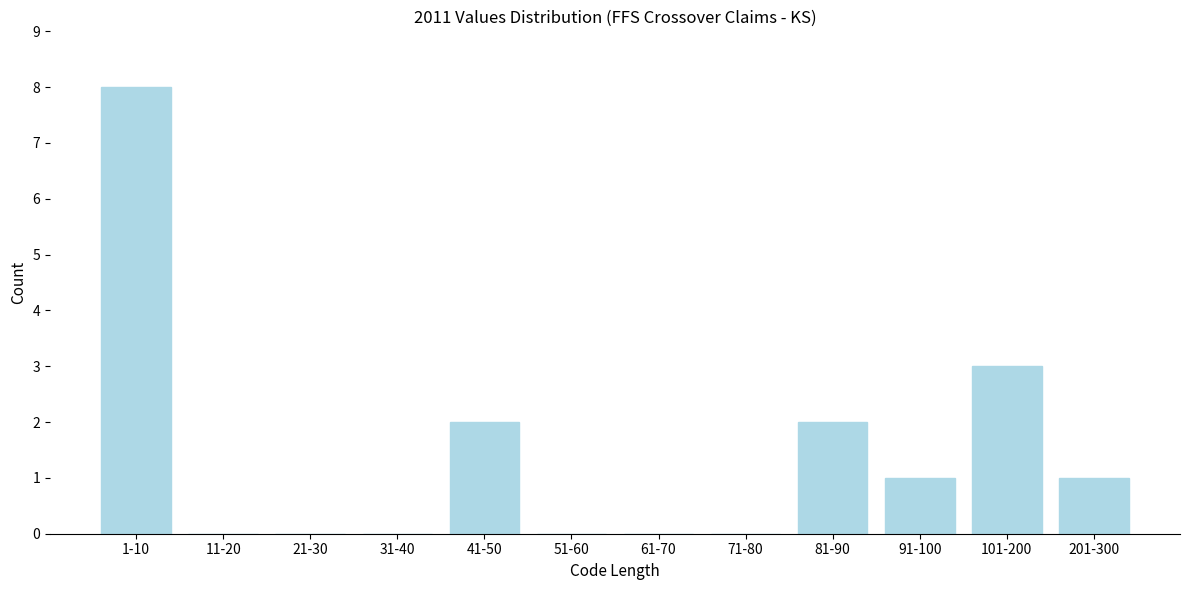

Reading left to right, transcribe all the data shown in this chart.

1-10=8	11-20=0	21-30=0	31-40=0	41-50=2	51-60=0	61-70=0	71-80=0	81-90=2	91-100=1	101-200=3	201-300=1